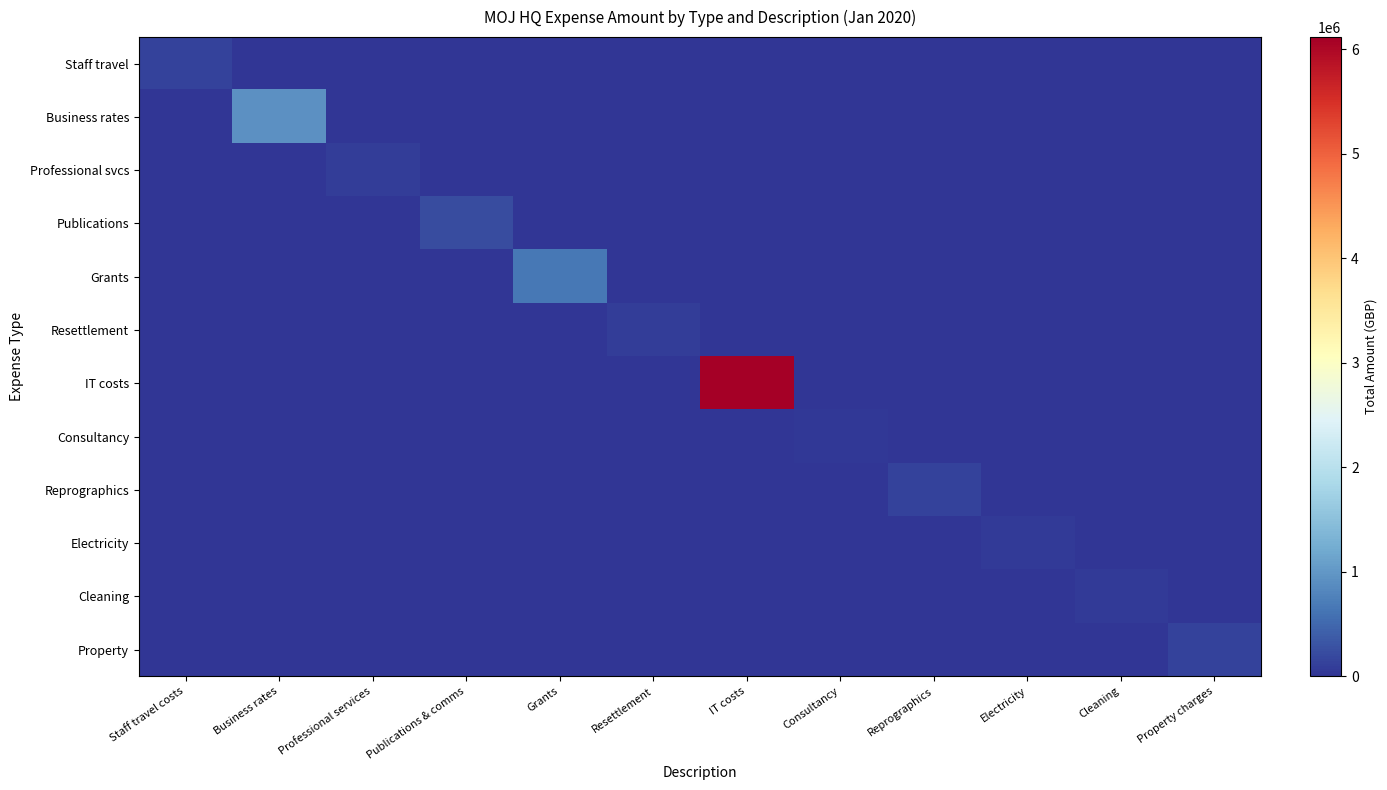

What is the difference between the highest and lowest values at Electricity?

54474.3